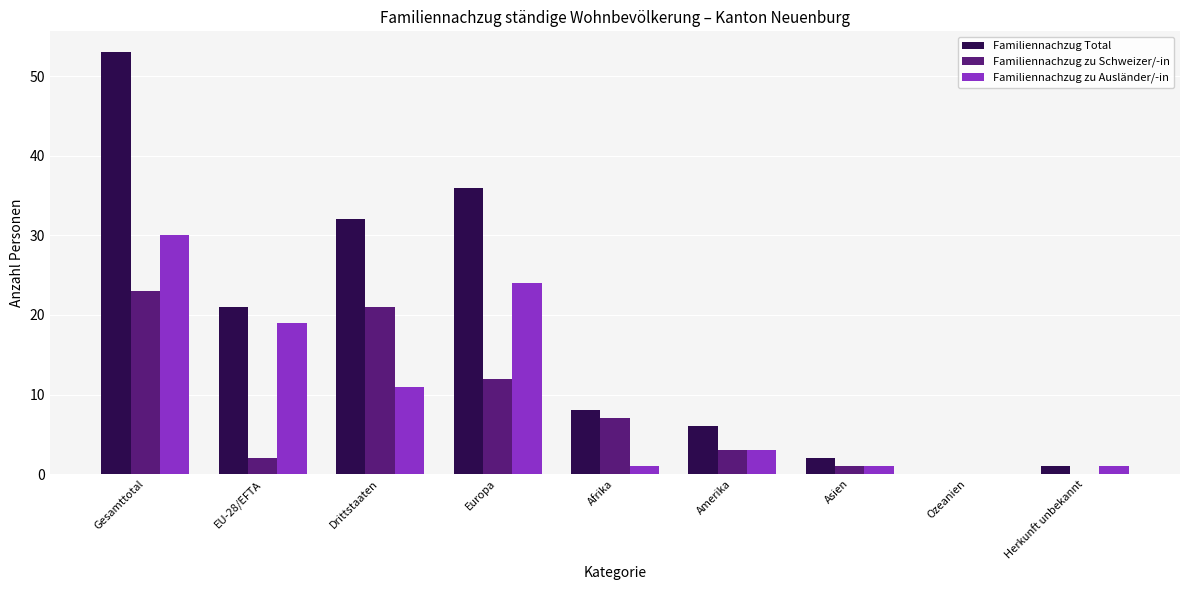

What are all the series names shown in the legend?

Familiennachzug Total, Familiennachzug zu Schweizer/-in, Familiennachzug zu Ausländer/-in